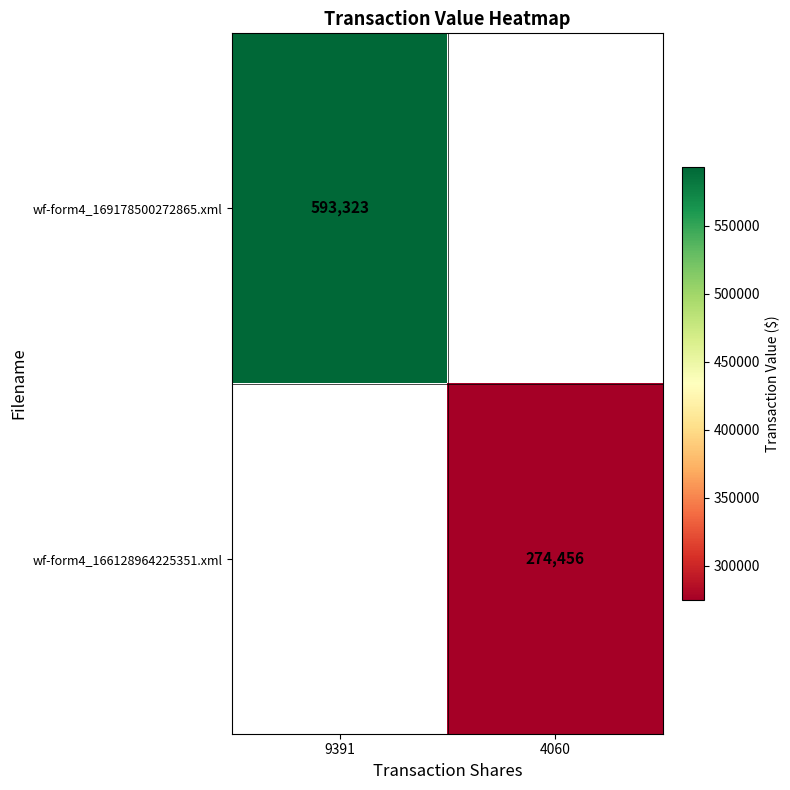

Is it true that wf-form4_166128964225351.xml equals 274456 at 4060?

True